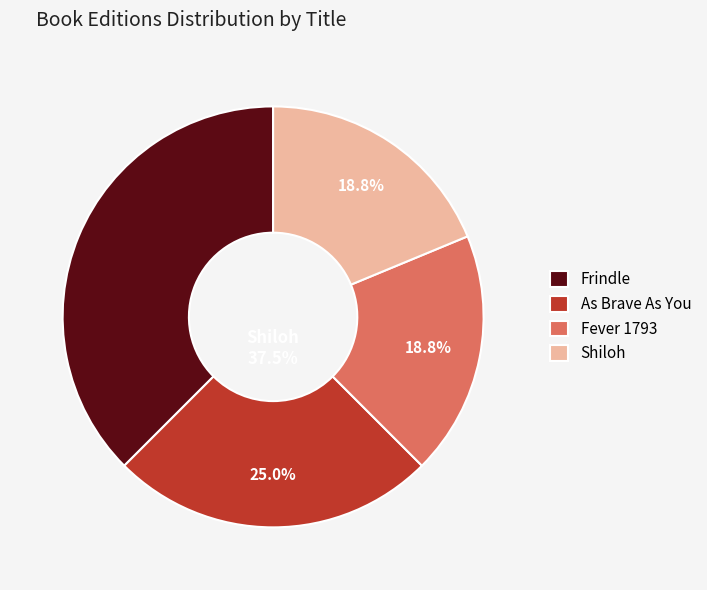

What percentage is the Fever 1793 slice, to the nearest percent?

19%